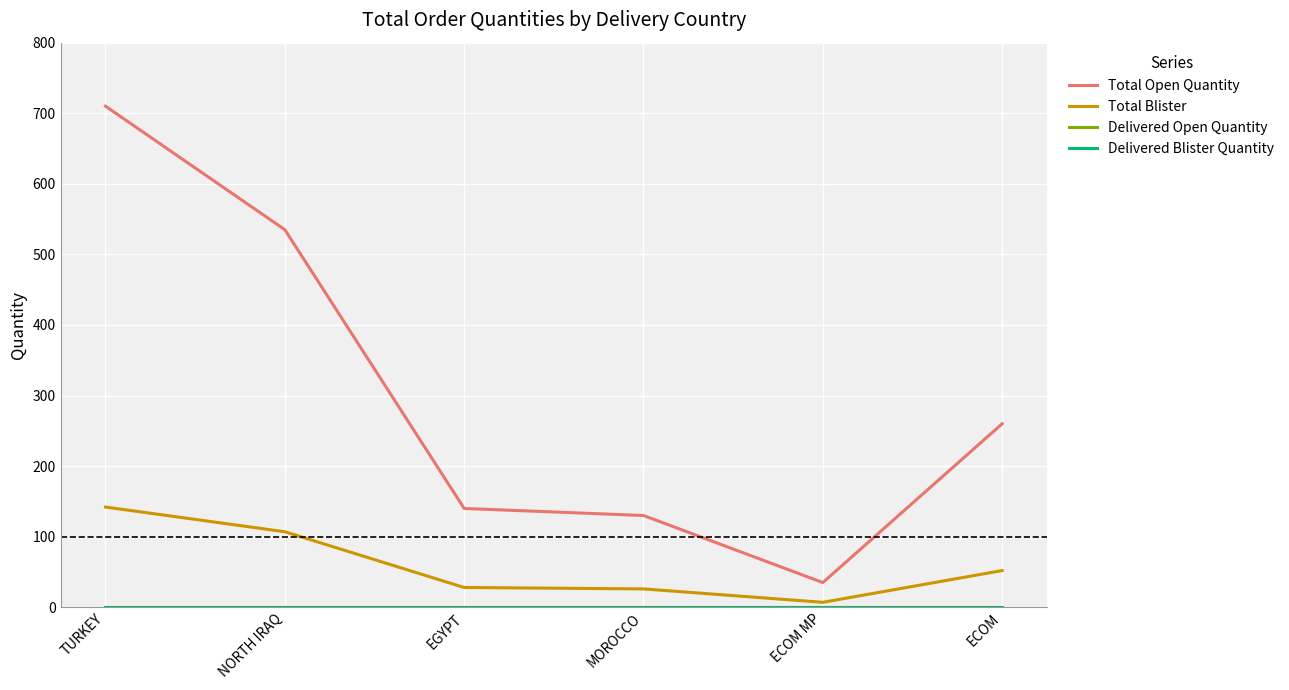

What is the average value of the Total Open Quantity series?

302